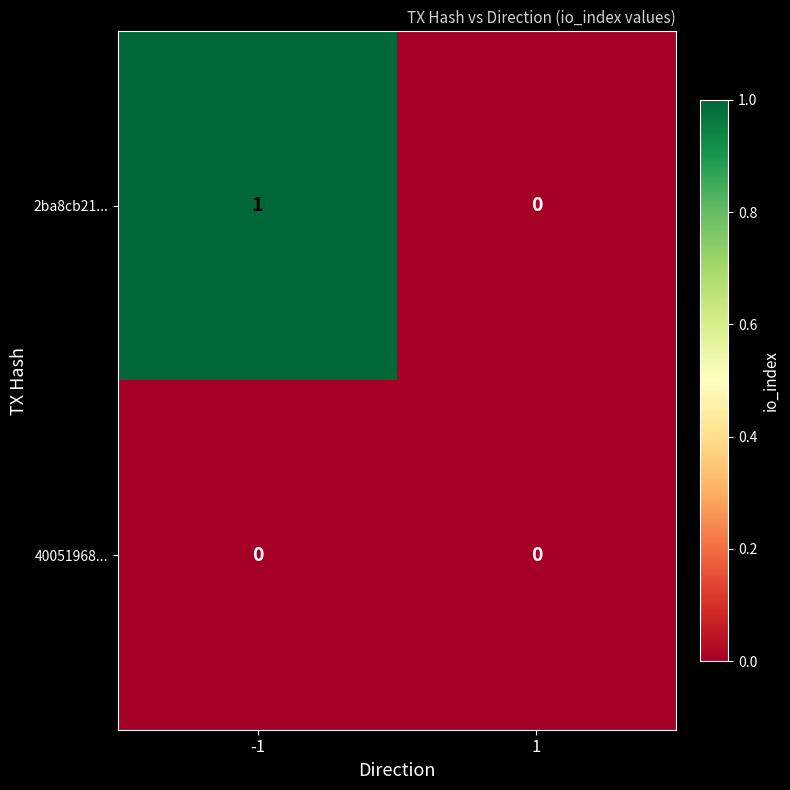

The value of 2ba8cb21... at 1 is 0. True or false?

True